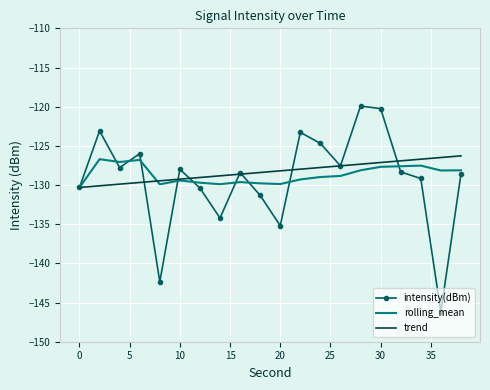

What is the maximum value for intensity(dBm)?

-119.9